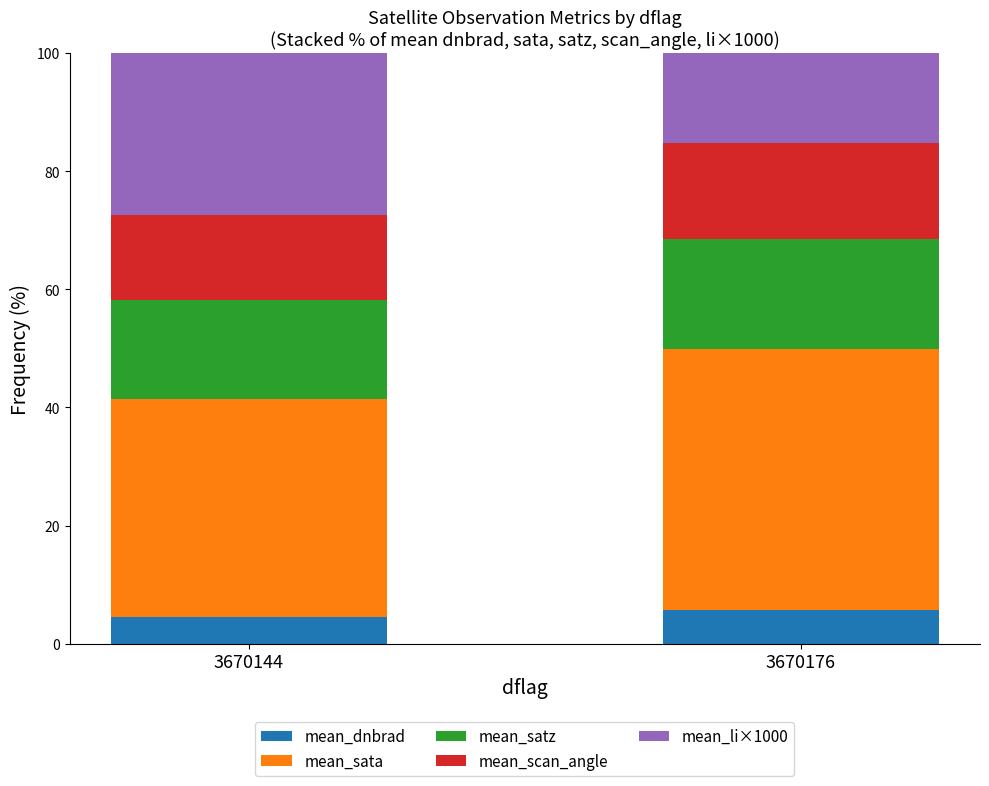

What is the approximate value of mean_dnbrad at 3670176?

5.7